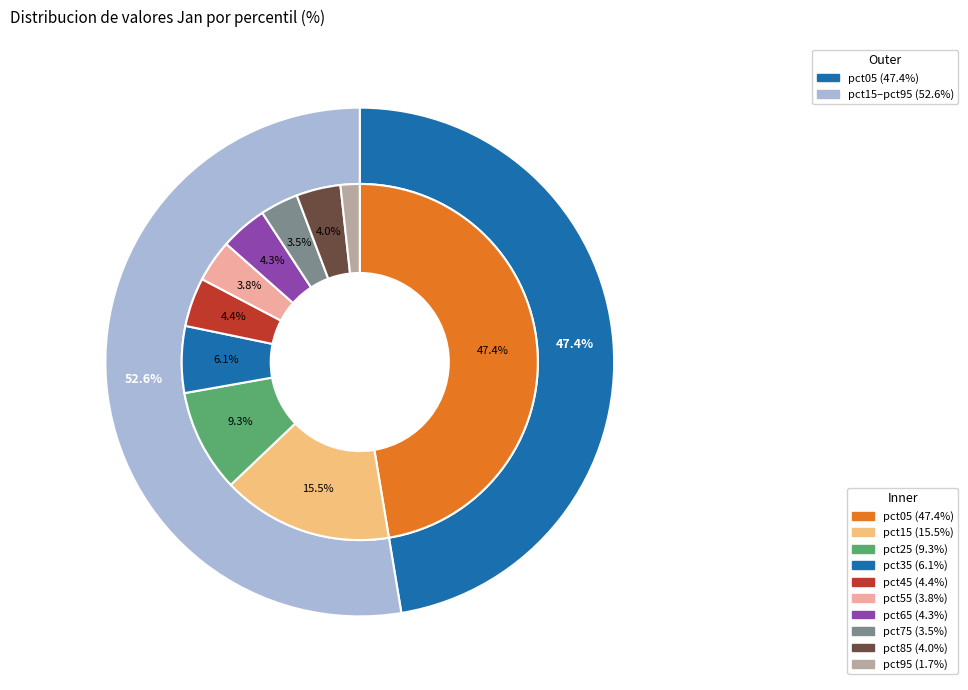

Rank the categories by value from highest to lowest.

pct05, pct15, pct25, pct35, pct45, pct65, pct85, pct55, pct75, pct95